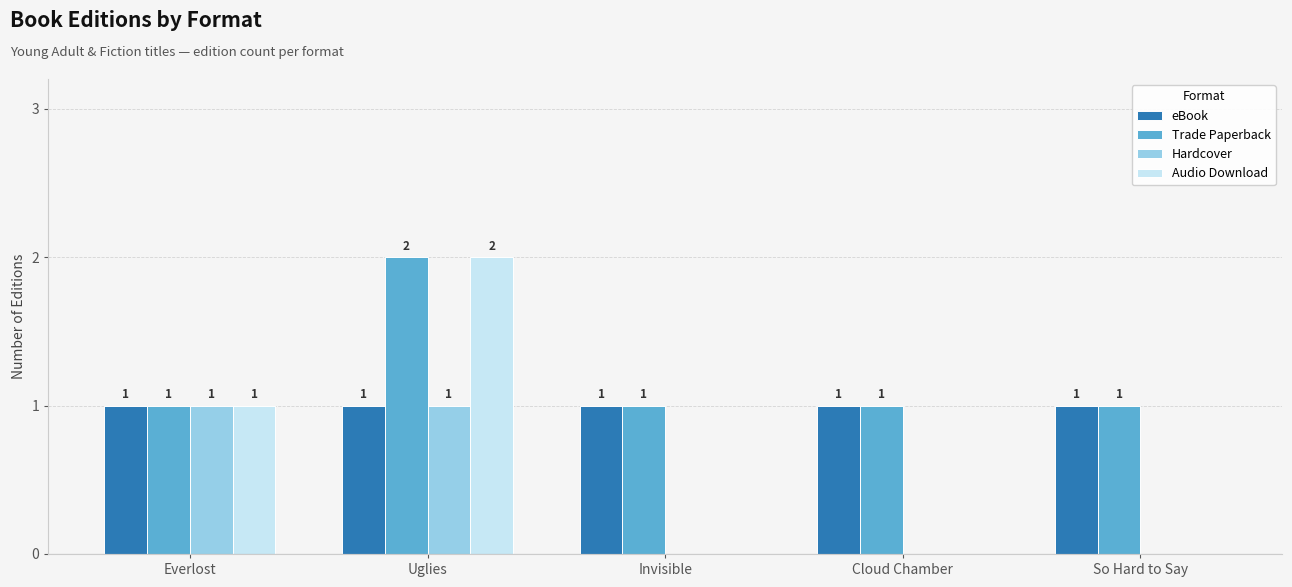

What is the total value across all series at Uglies?

6